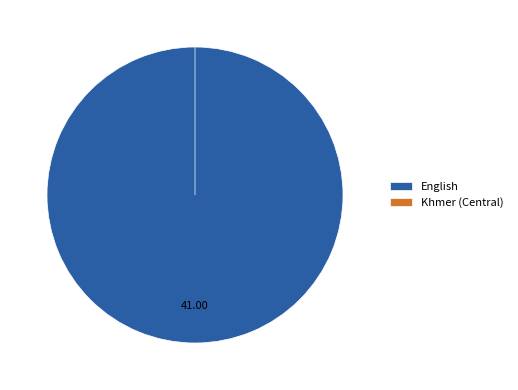

To the nearest percent, what is the combined percentage of Khmer (Central) and English?

100%